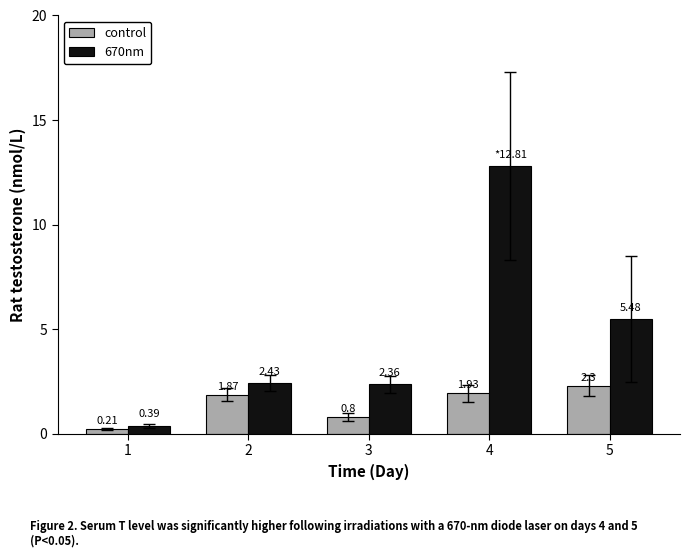

At which label does 670nm first exceed 2?

2